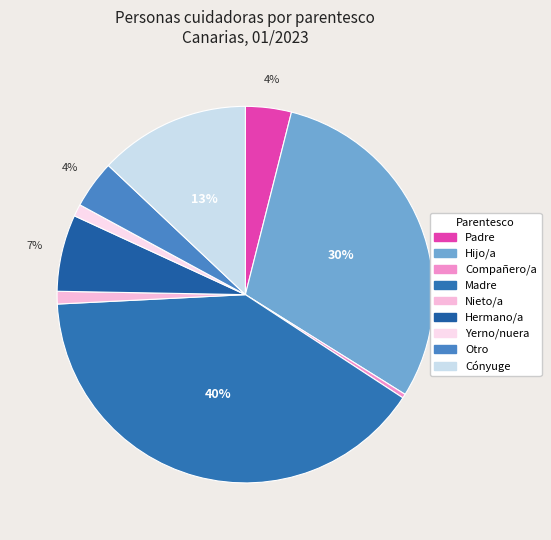

To the nearest percent, what is the difference between the largest and smallest slice percentages?

40%